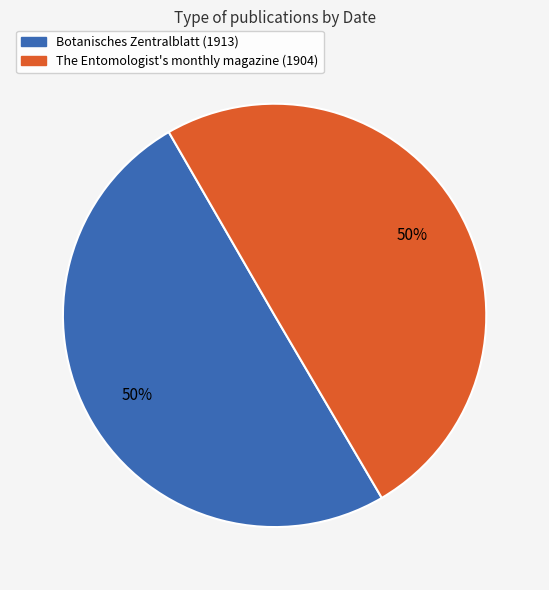

Is it true that The Entomologist's monthly magazine (1904) is 50% of the pie?

True